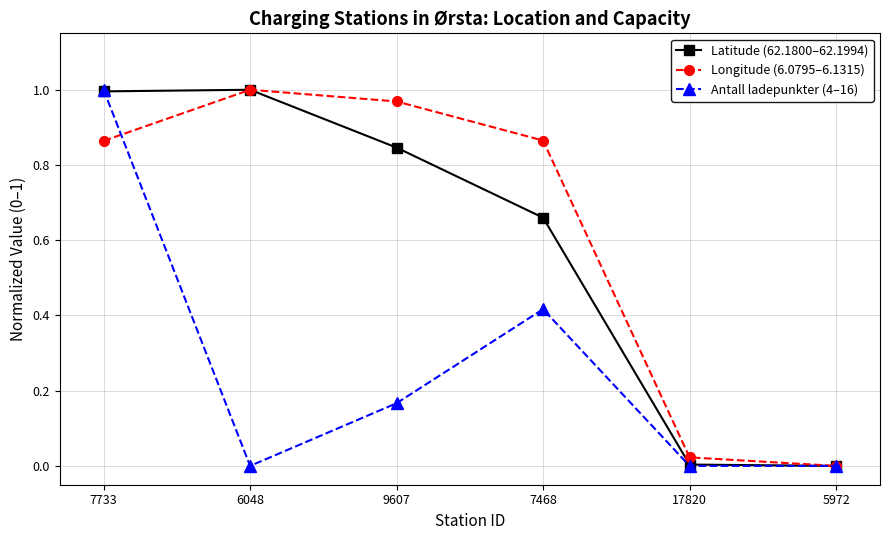

What is the total value across all series at 7733?

2.9